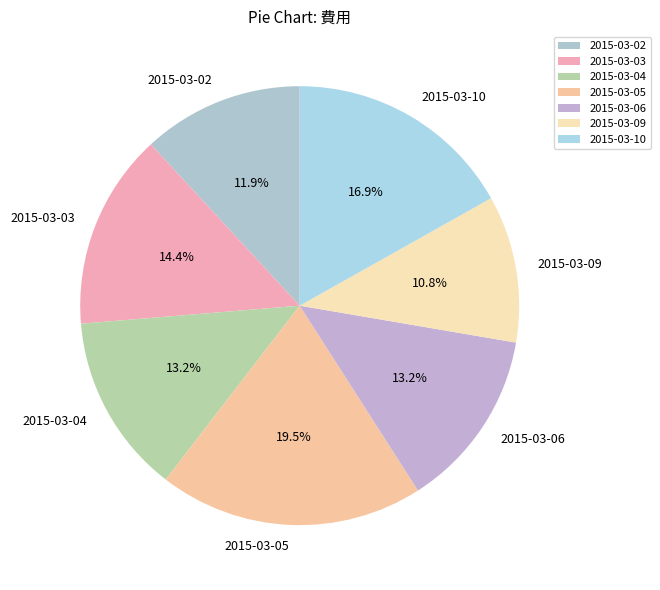

To the nearest percent, what portion does 2015-03-04 represent?

13%